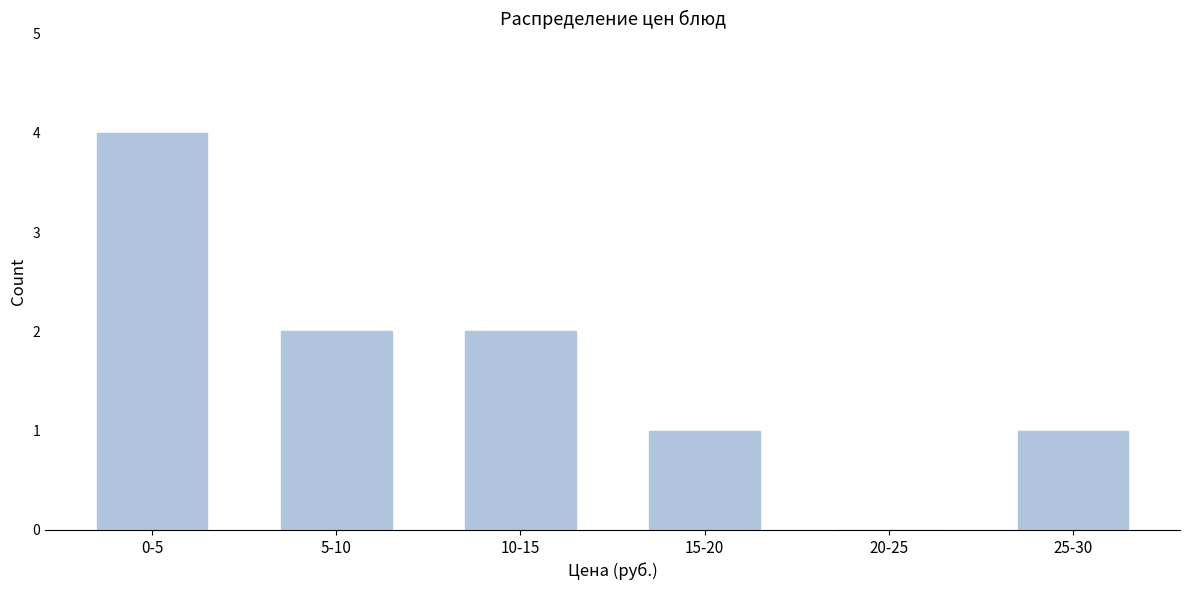

Reading right to left, transcribe all the data shown in this chart.

25-30=1	20-25=0	15-20=1	10-15=2	5-10=2	0-5=4